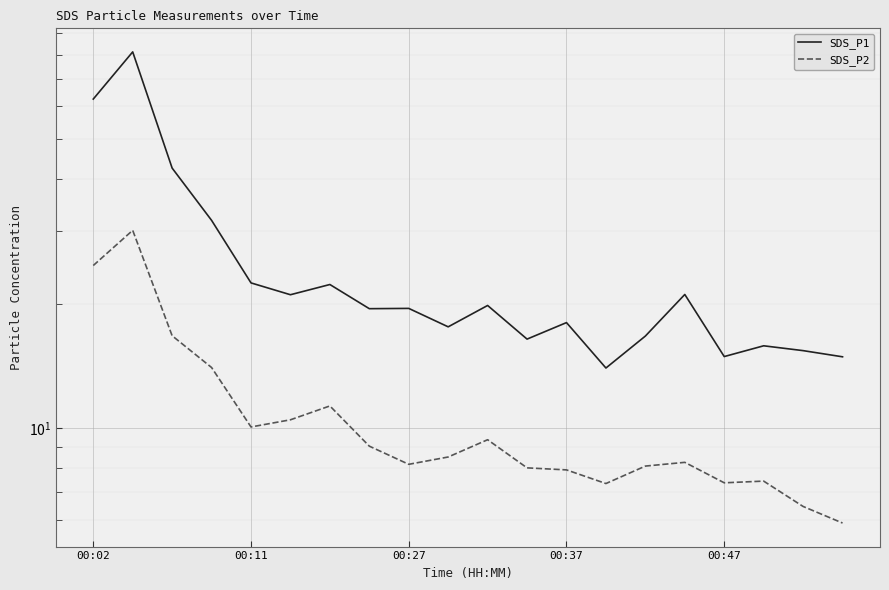

What is the minimum value shown in the chart?

5.9